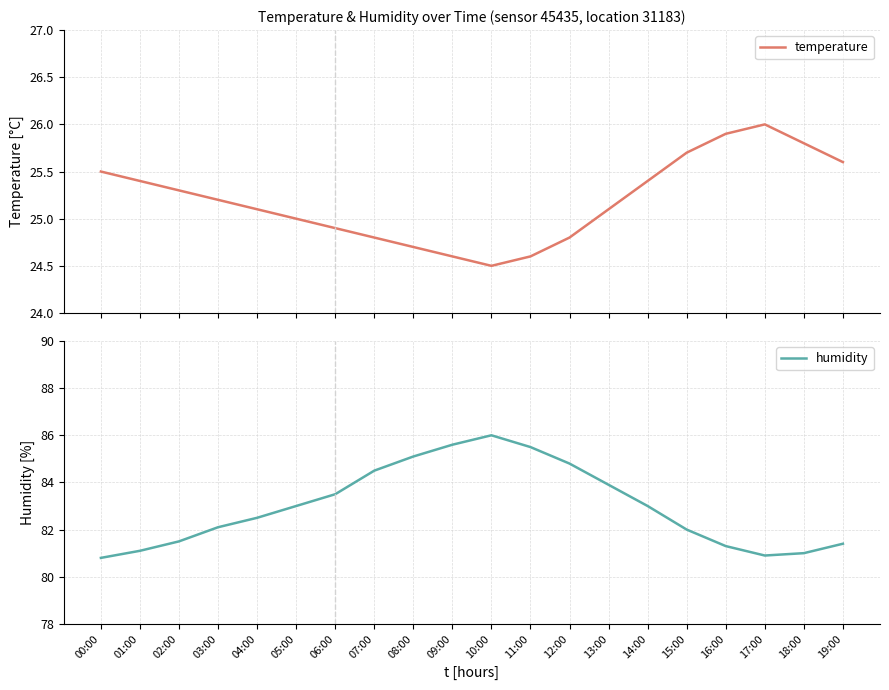

What is the value of the humidity point at the 16th from the left?

82.0